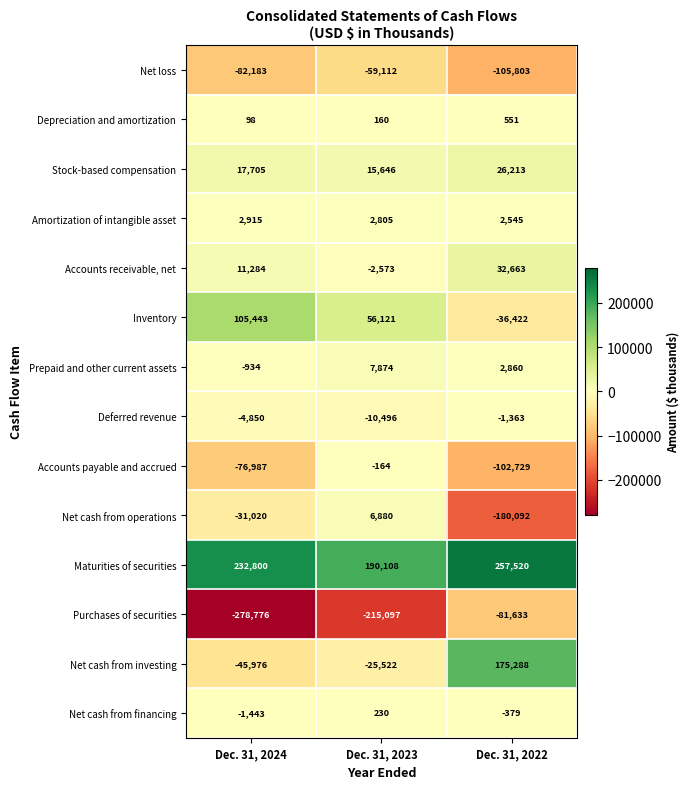

What is the sum of the Net loss values at Dec. 31, 2024 and Dec. 31, 2022?

-187986